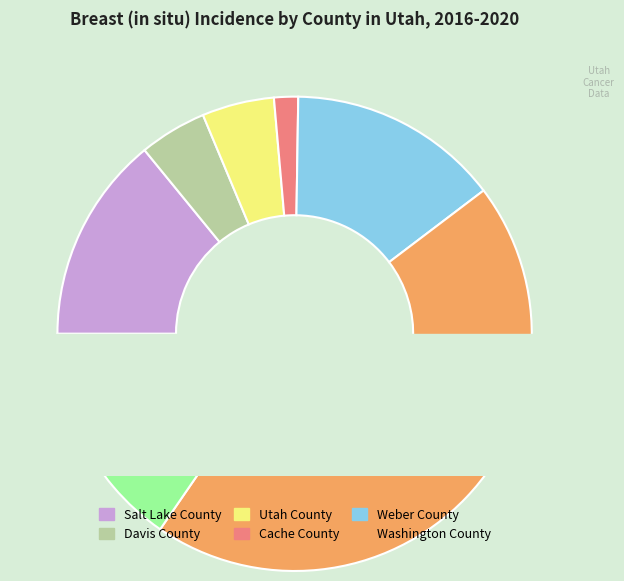

Is there a majority slice in this chart?

No